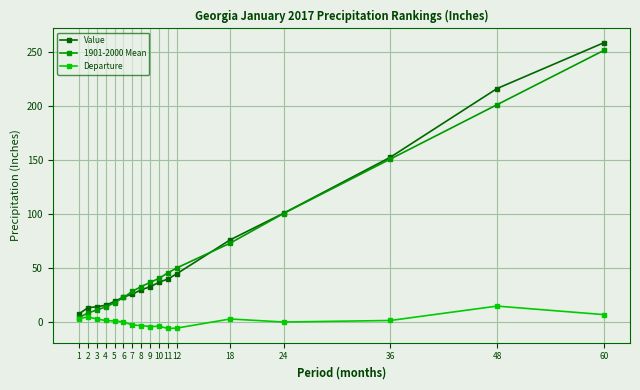

List the series in order of their peak value, lowest first.

Departure, 1901-2000 Mean, Value